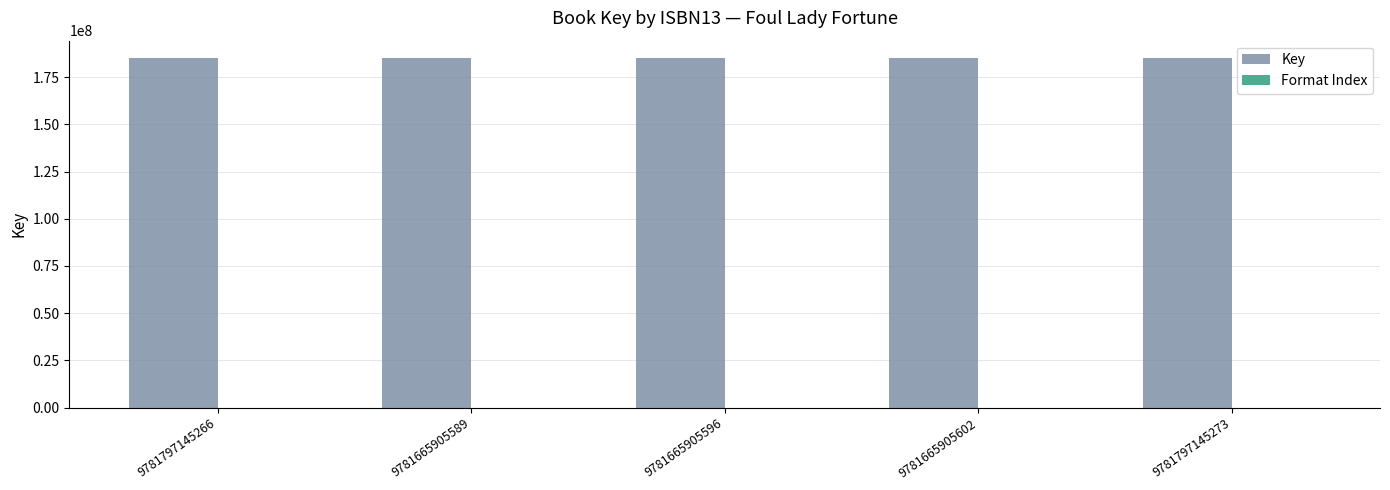

Which series has the largest total across all categories?

Key